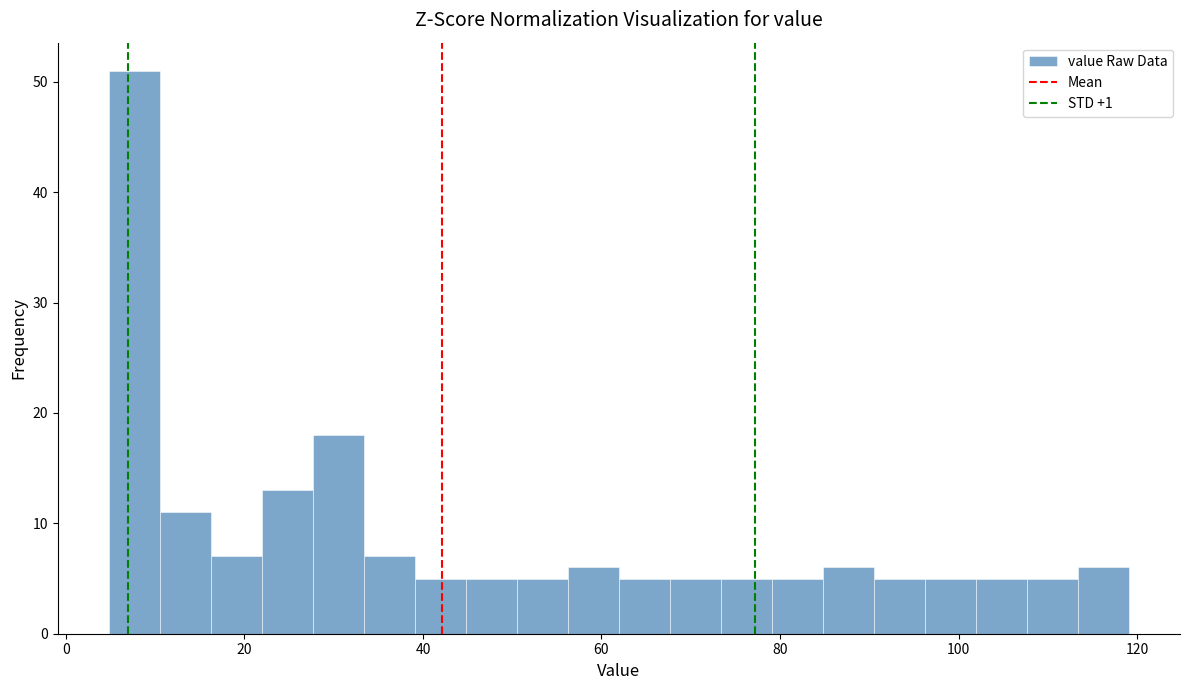

Read against the x-axis, roughly where is the centre of the tallest bar?

8